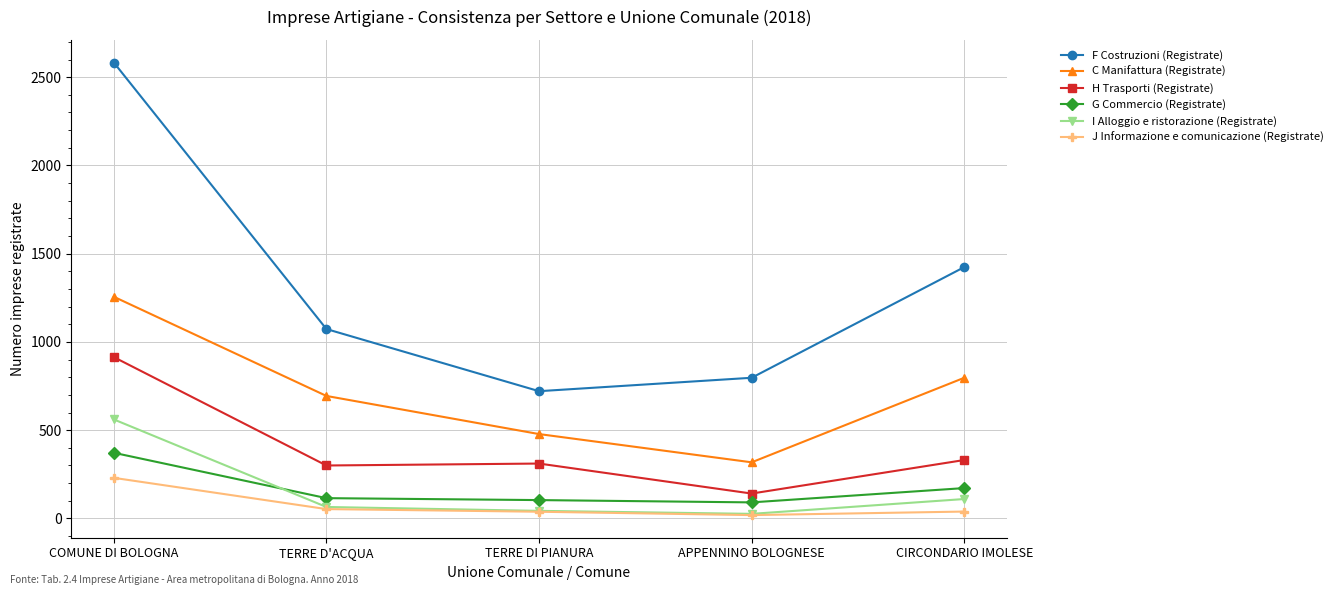

What is the difference between the G Commercio (Registrate) values at COMUNE DI BOLOGNA and TERRE D'ACQUA?

257